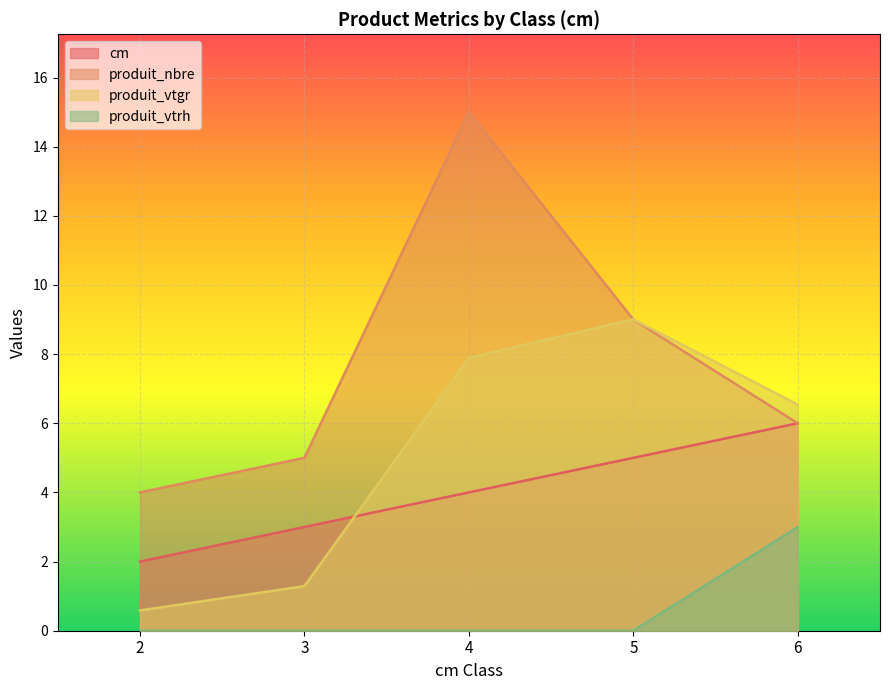

List the labels in order of cm value, largest first.

6, 5, 4, 3, 2